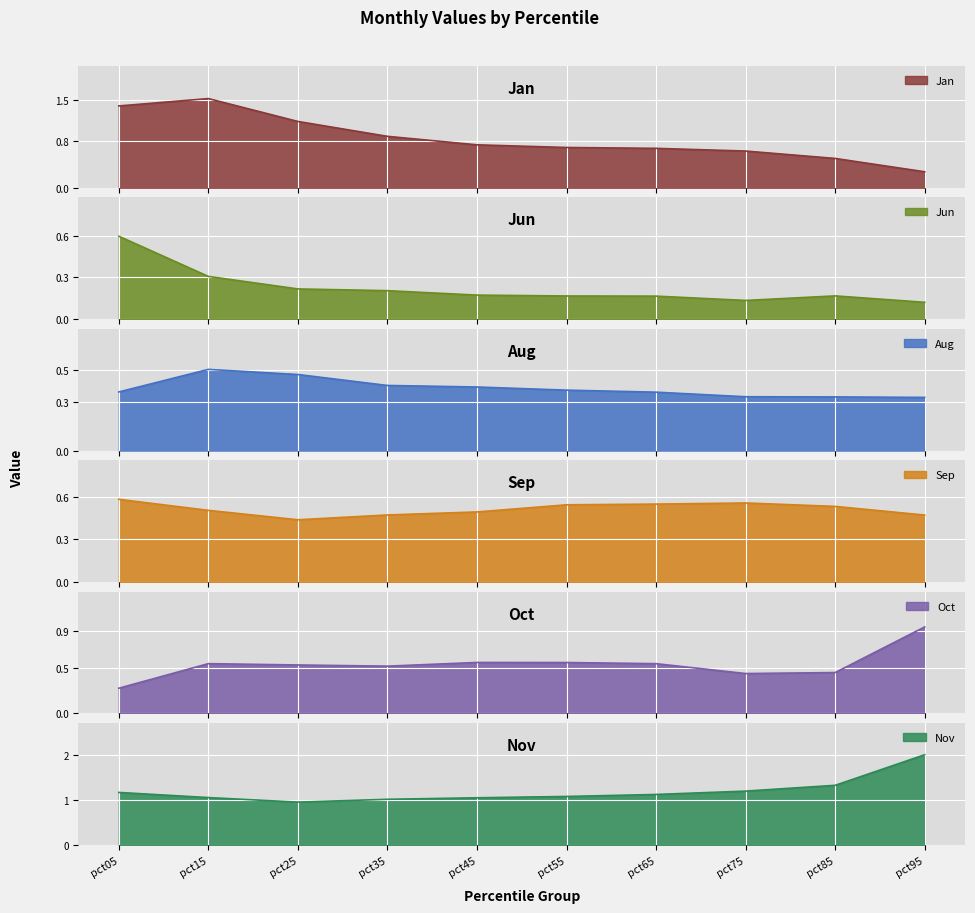

Which has a higher value, pct35 or pct65?

pct35